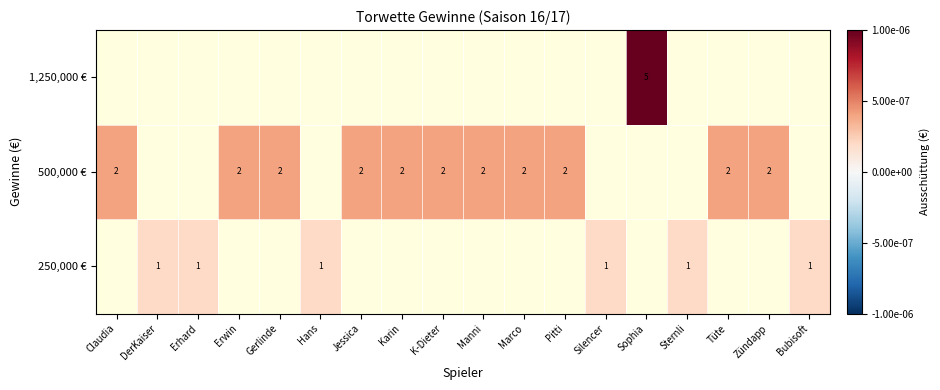

True or false: 250,000 € has a value of 1.0 at Sternli.

True